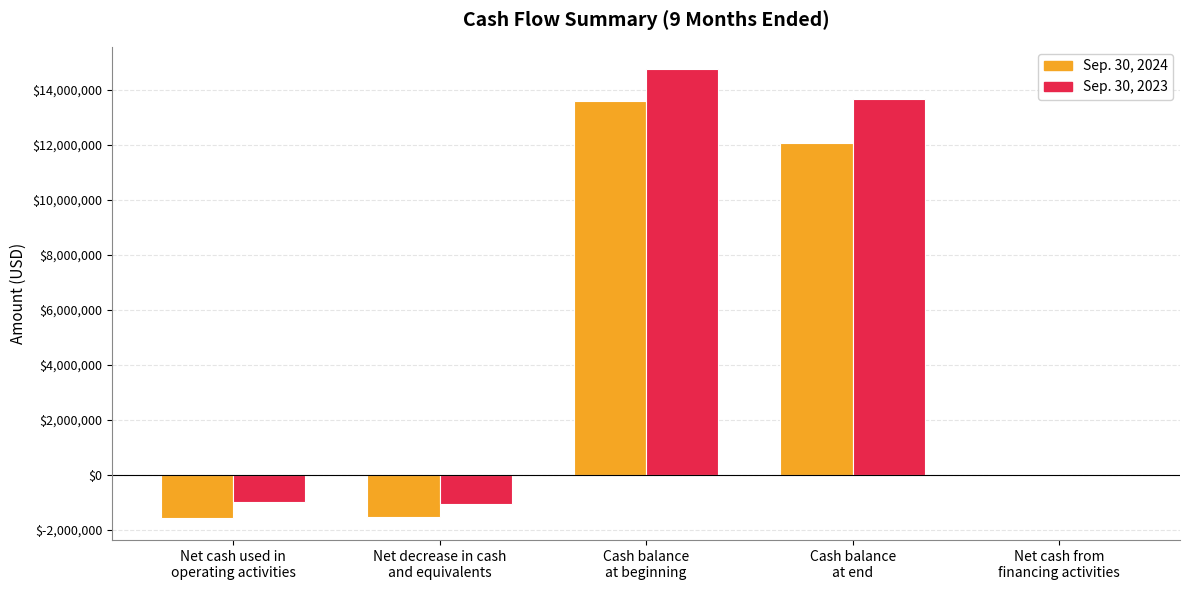

Which series has the largest total across all categories?

Sep. 30, 2023